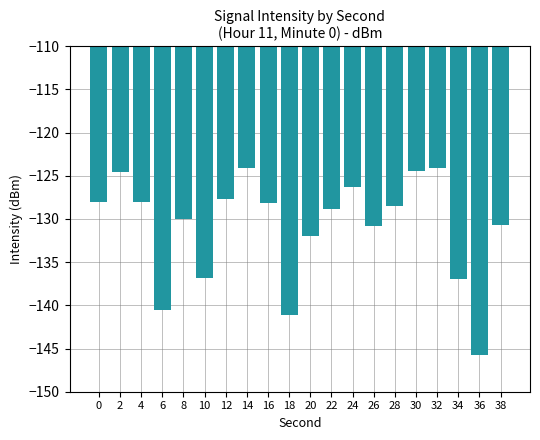

What is the greatest value displayed?

-124.1